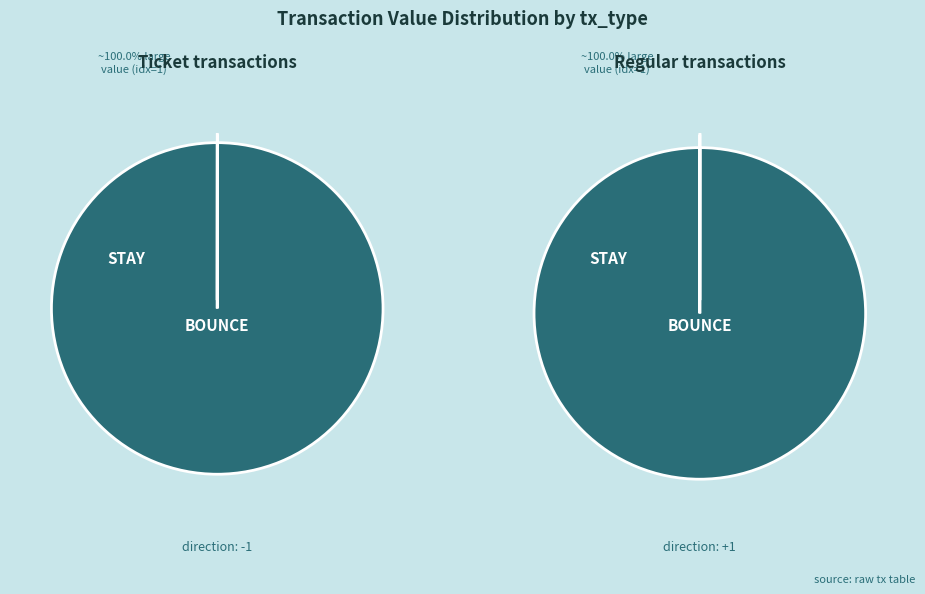

To the nearest percent, what is the combined percentage of io_index=0 and io_index=1?

100%